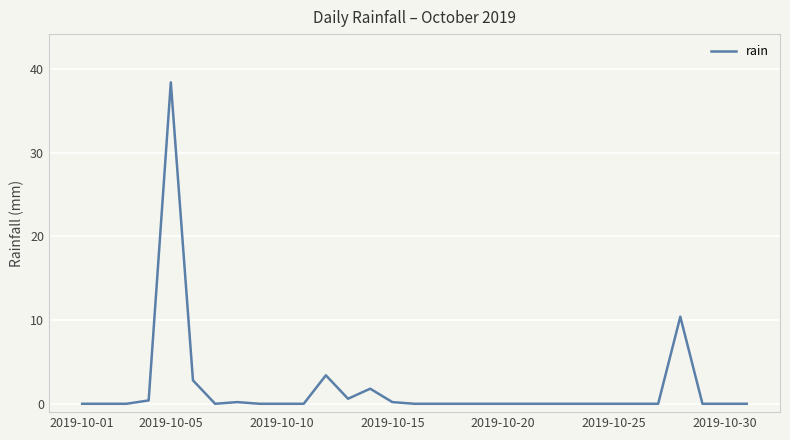

What is the difference between the maximum and minimum values?

38.4